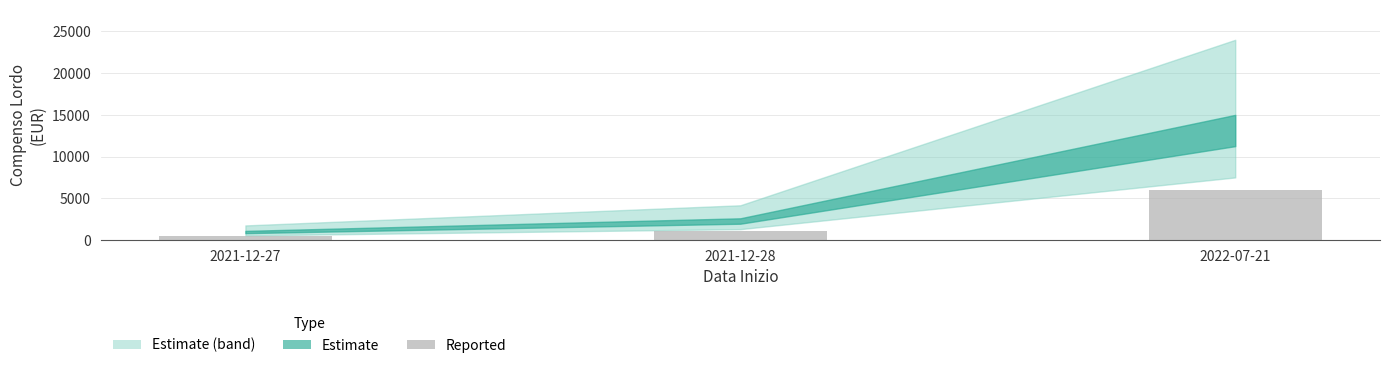

Reading left to right, extract all data points from this chart.

2021-12-27=436.4	2021-12-28=1040.0	2022-07-21=6000.0